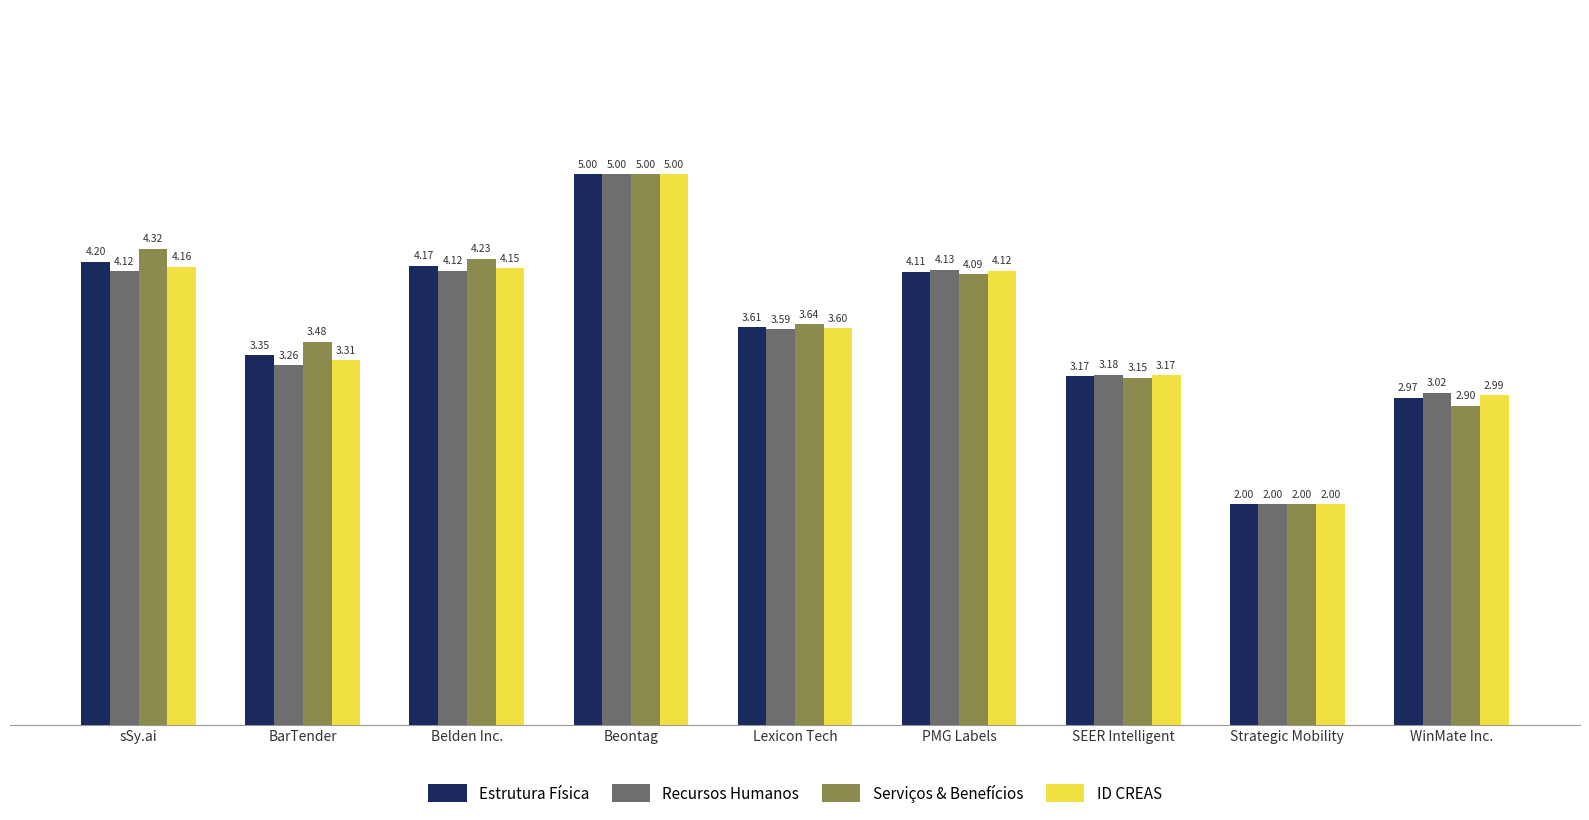

Are the bars grouped side by side (vs. stacked)?

Yes